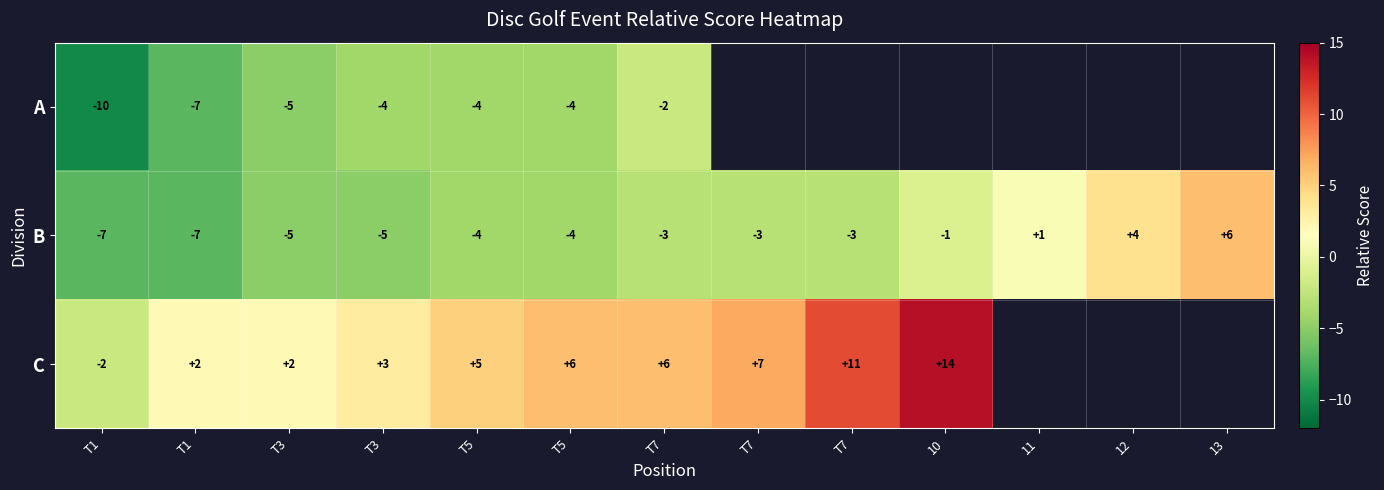

Where is C nearest to the value 6?

T5